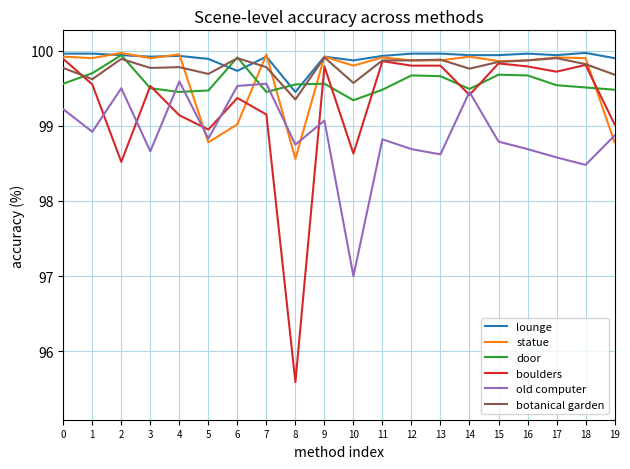

What is the lowest value of the lounge series?

99.5